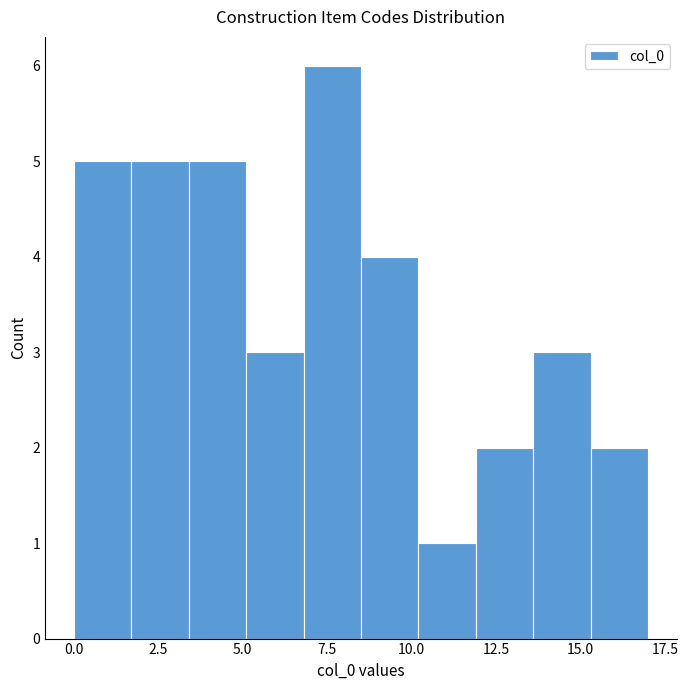

Read against the x-axis, roughly where is the centre of the tallest bar?

7.5